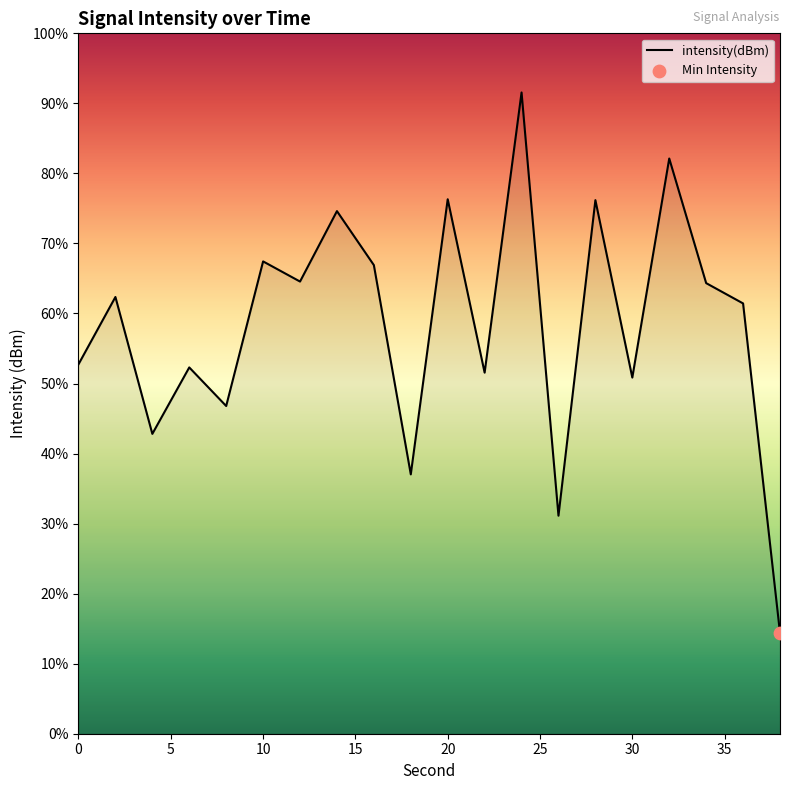

Which has a higher value, 25 or 10?

25